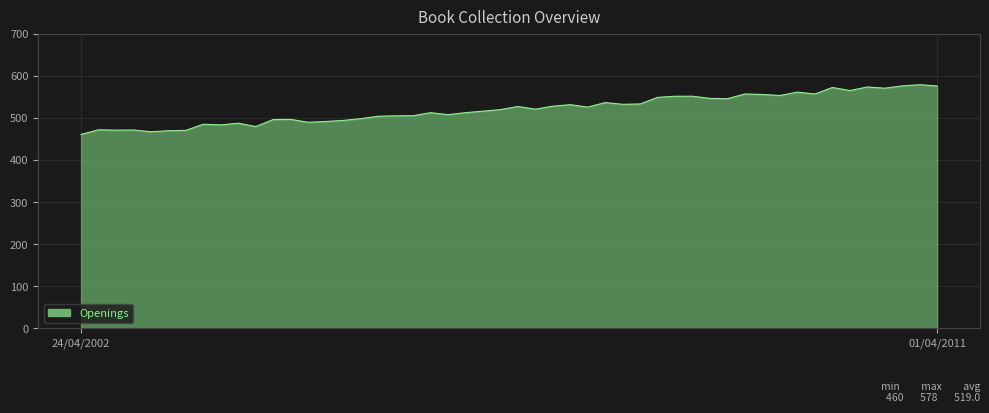

What is the minimum value shown in the chart?

460.6